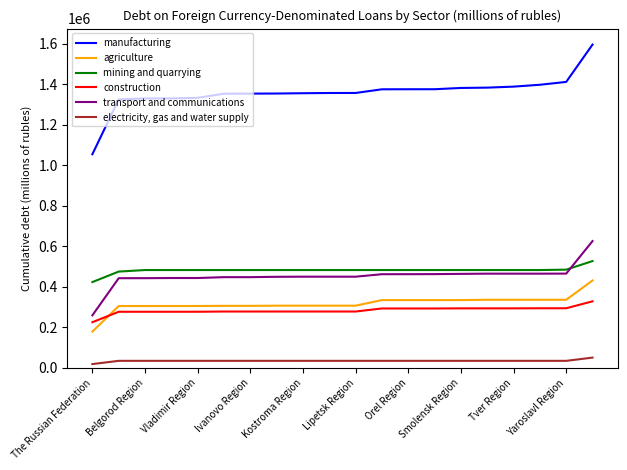

What is the difference between the maximum and minimum values in the mining and quarrying series?

103617